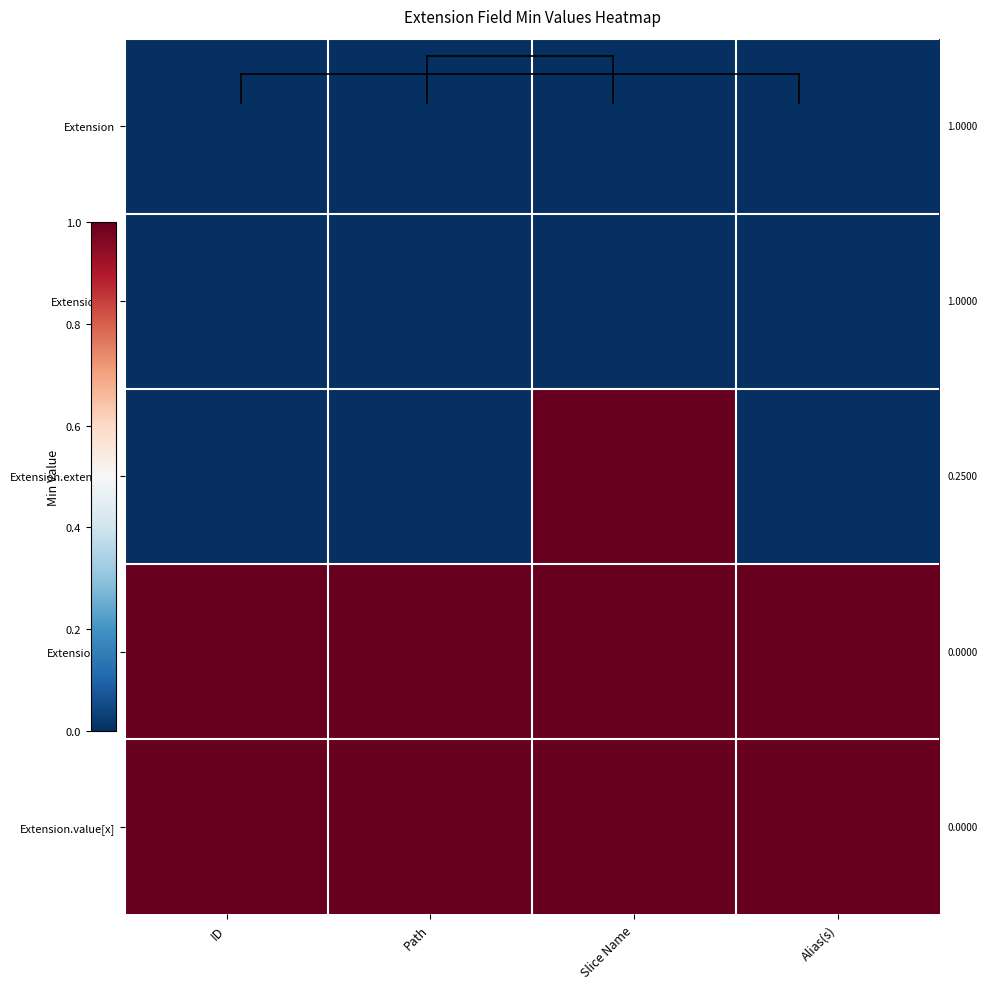

Reading left to right, what are all the values shown in this chart?

Extension: ID=0	Path=0	Slice Name=0	Alias(s)=0
Extension.id: ID=0	Path=0	Slice Name=0	Alias(s)=0
Extension.extension: ID=0	Path=0	Slice Name=1	Alias(s)=0
Extension.url: ID=1	Path=1	Slice Name=1	Alias(s)=1
Extension.value[x]: ID=1	Path=1	Slice Name=1	Alias(s)=1